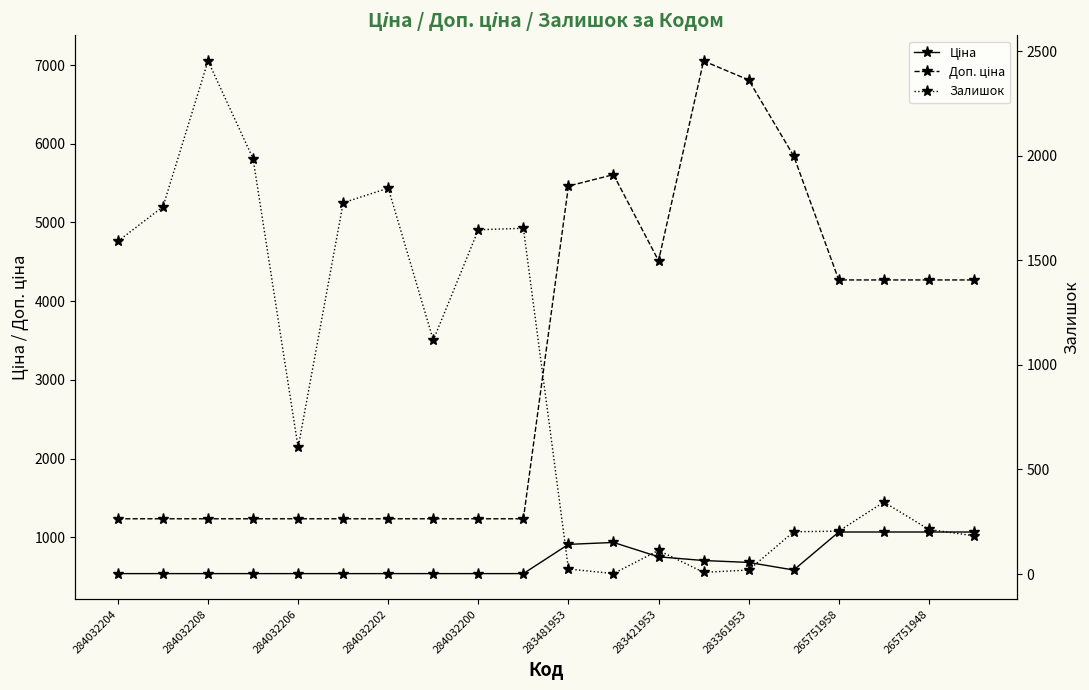

What is the greatest value displayed?

7051.3